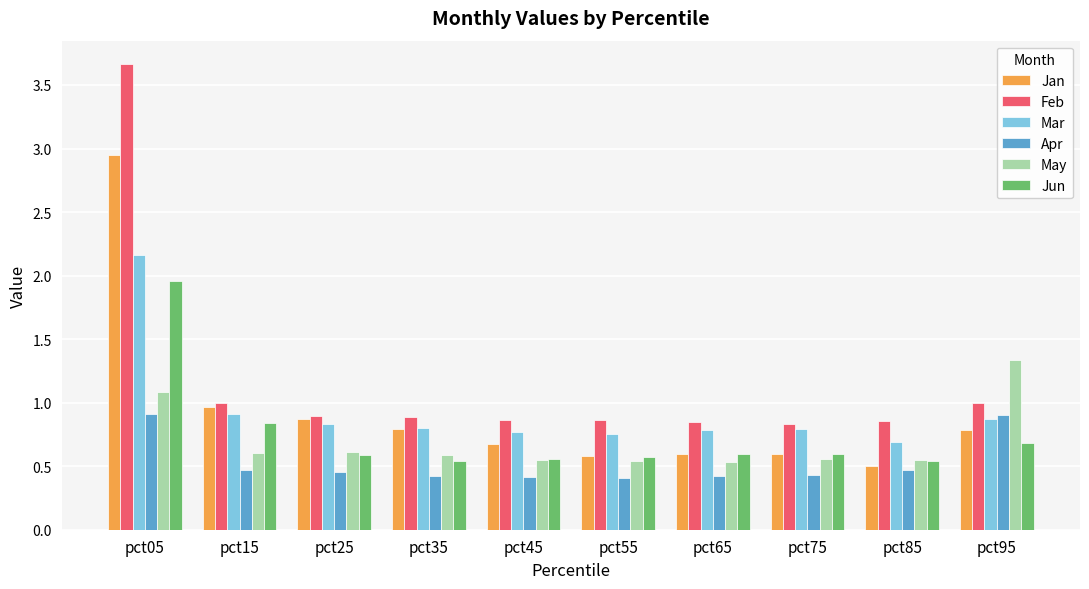

What is the sum of all Jan values?

9.3